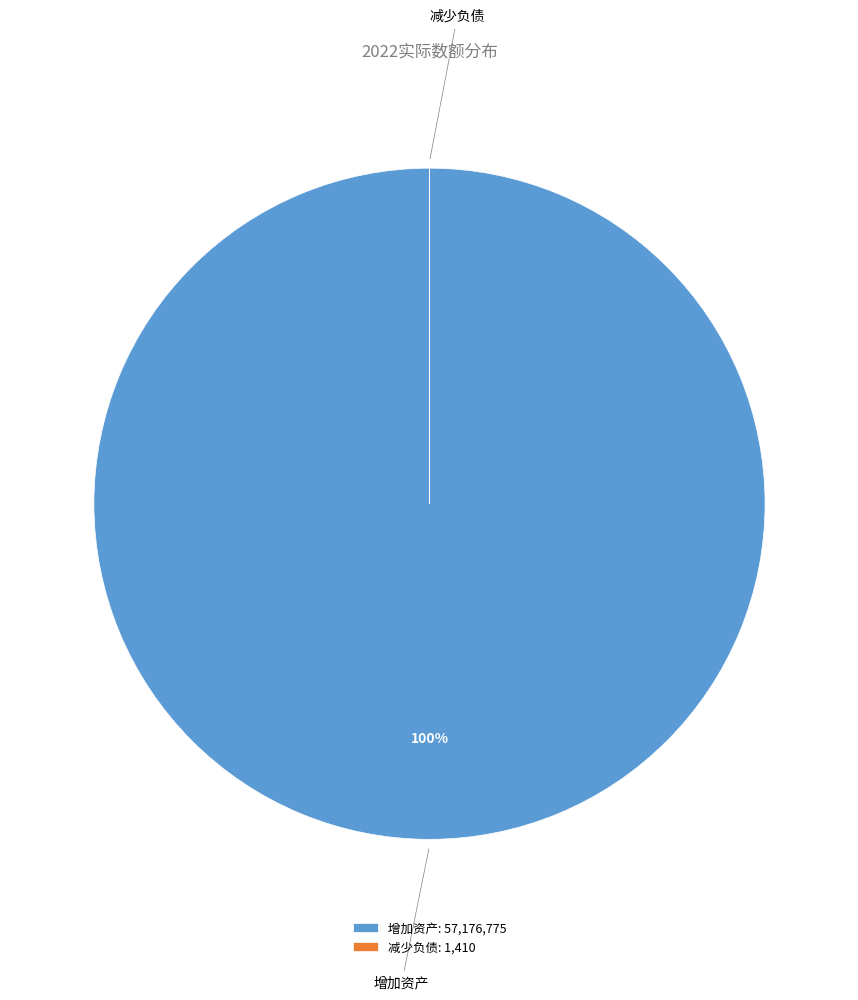

Is 增加资产 the majority of the pie?

Yes